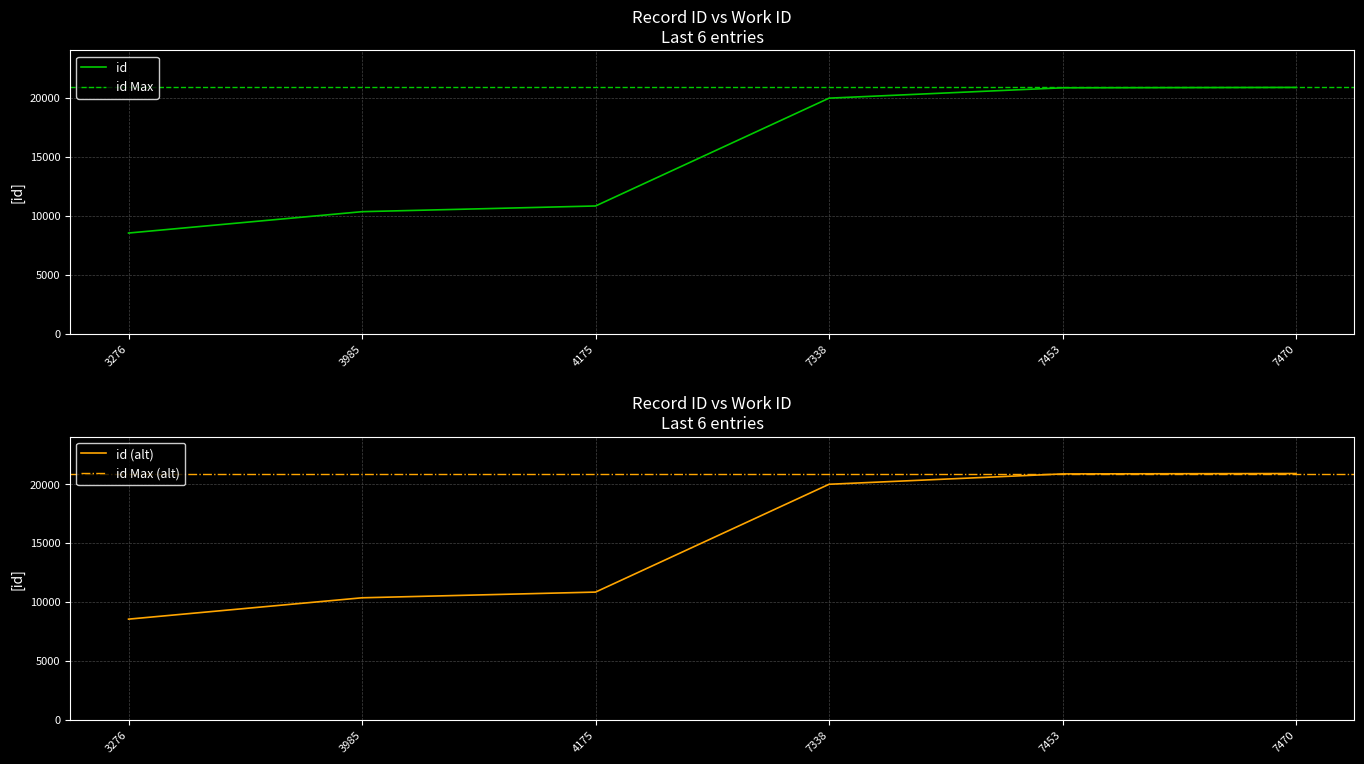

What is the difference between the maximum and minimum values?

12362